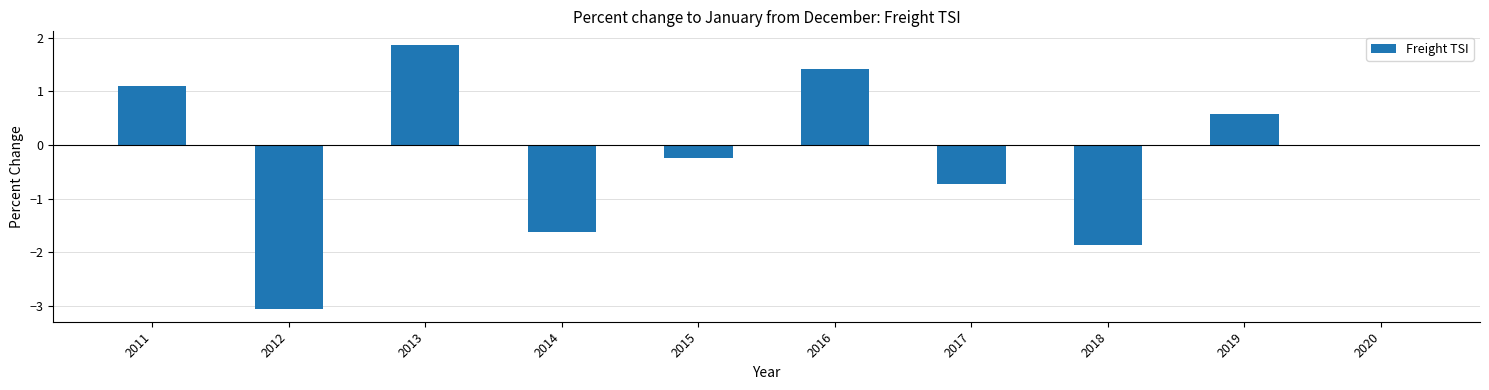

Are the bars horizontal?

No